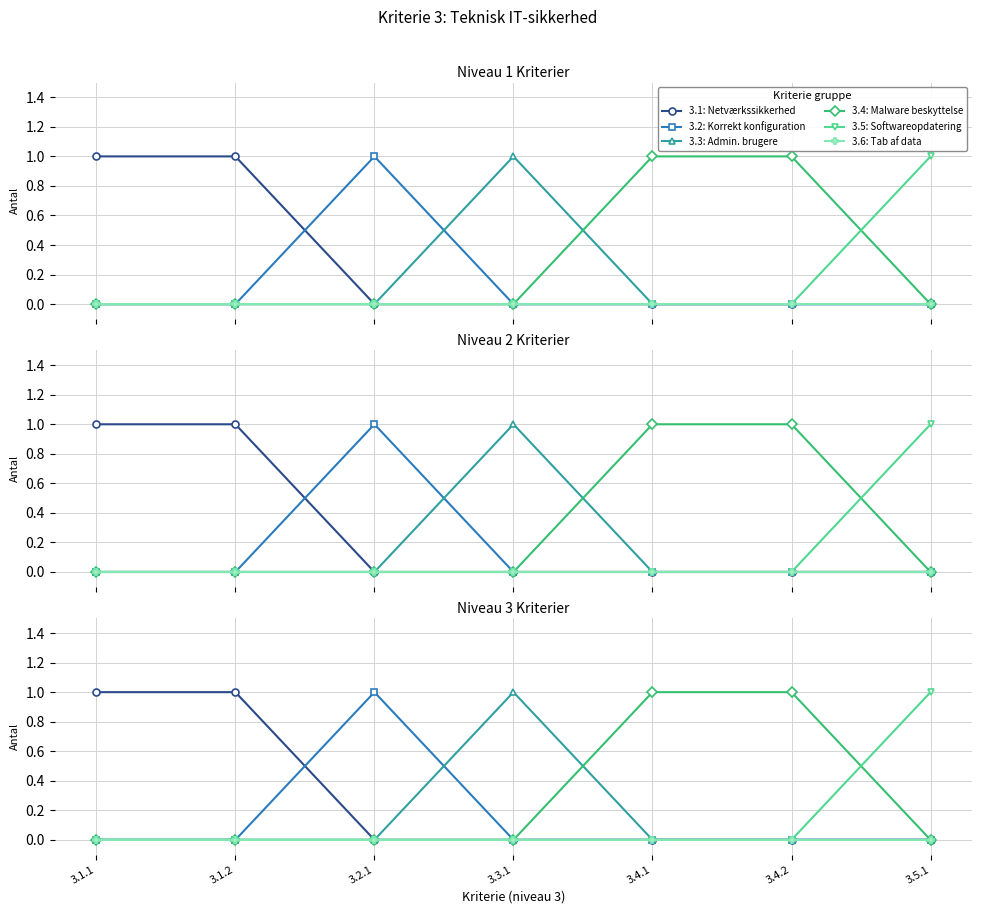

What is the spread (max minus min) of values at 3.2.1?

1